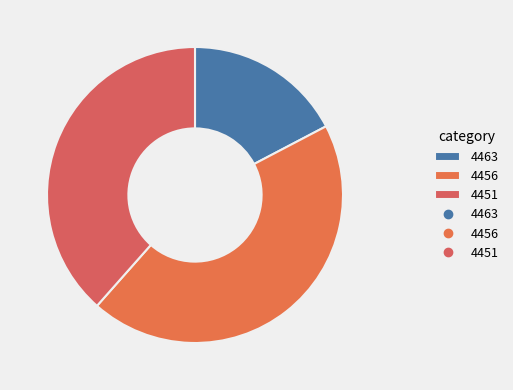

Count the number of slices in the pie.

3